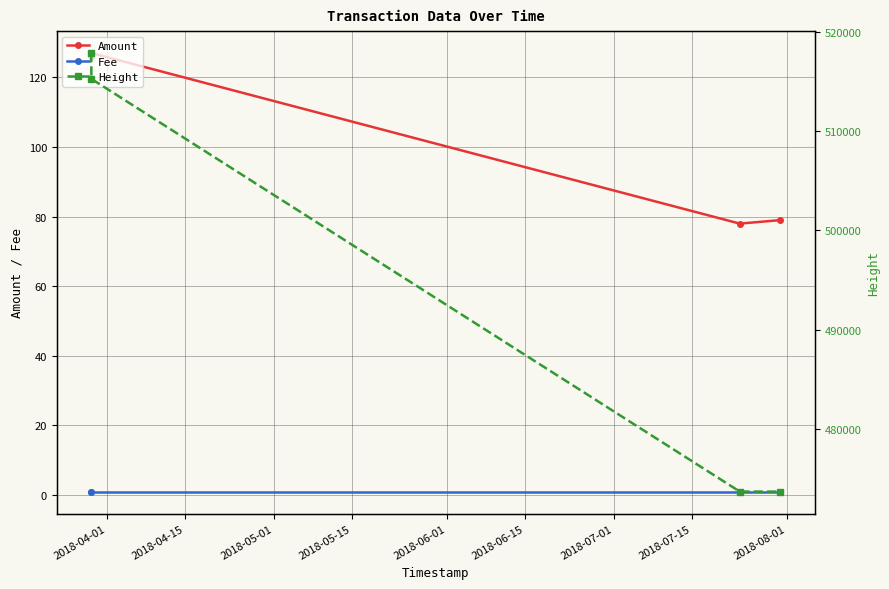

Reading left to right, list all the values displayed in this chart.

Amount: 126	127	78	79
Fee: 1	1	1	1
Height: 517837	515236	473688	473679